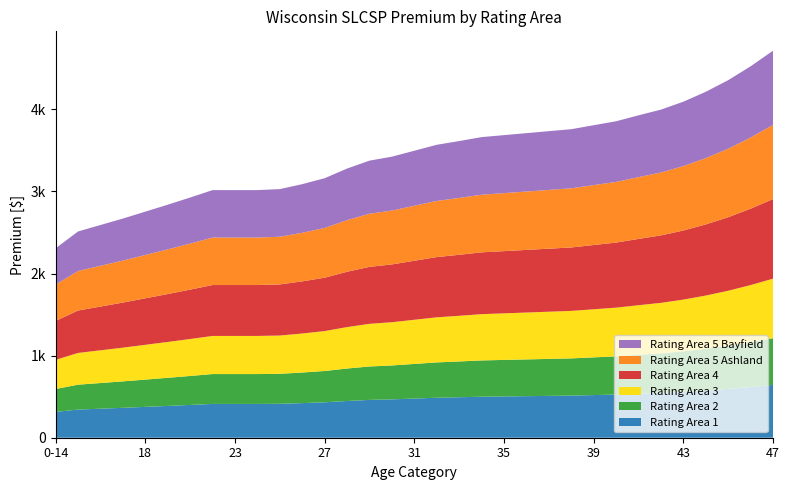

Reading left to right, list all the values displayed in this chart.

Rating Area 1: 314.9	342.9	353.6	364.3	375.8	387.3	399.3	411.6	411.6	411.6	413.2	421.5	431.4	447.4	460.6	467.2	477.1	486.9	493.1	499.7	503.0	506.3	509.6	512.9	519.5	526.0	535.9	545.4	558.5	575.0	594.4	617.4	643.3
Rating Area 2: 278.4	303.1	312.6	322.0	332.2	342.4	352.9	363.9	363.9	363.9	365.3	372.6	381.3	395.5	407.2	413.0	421.7	430.4	435.9	441.7	444.6	447.6	450.5	453.4	459.2	465.0	473.7	482.1	493.8	508.3	525.4	545.8	568.7
Rating Area 3: 355.1	386.7	398.7	410.8	423.8	436.8	450.3	464.2	464.2	464.2	466.1	475.3	486.5	504.6	519.4	526.9	538.0	549.1	556.1	563.5	567.2	571.0	574.7	578.4	585.8	593.2	604.4	615.0	629.9	648.5	670.3	696.3	725.5
Rating Area 4: 474.4	516.6	532.7	548.8	566.2	583.6	601.5	620.2	620.2	620.2	622.6	635.0	649.9	674.1	694.0	703.9	718.8	733.6	743.0	752.9	757.8	762.8	767.8	772.7	782.6	792.6	807.5	821.7	841.6	866.4	895.5	930.2	969.3
Rating Area 5 Ashland: 442.2	481.5	496.6	511.6	527.8	544.0	560.7	578.1	578.1	578.1	580.4	592.0	605.8	628.4	646.9	656.1	670.0	683.9	692.5	701.8	706.4	711.0	715.7	720.3	729.5	738.8	752.6	766.0	784.5	807.6	834.7	867.1	903.5
Rating Area 5 Bayfield: 442.2	481.5	496.6	511.6	527.8	544.0	560.7	578.1	578.1	578.1	580.4	592.0	605.8	628.4	646.9	656.1	670.0	683.9	692.5	701.8	706.4	711.0	715.7	720.3	729.5	738.8	752.6	766.0	784.5	807.6	834.7	867.1	903.5